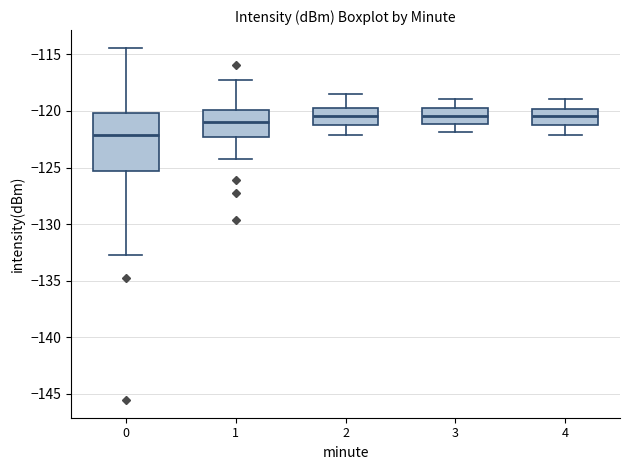

Which box is the tallest, from its lower edge to its upper edge?

0